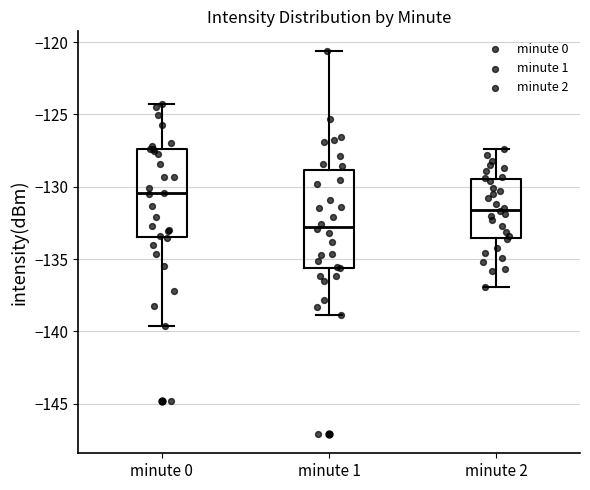

Reading left to right, transcribe this box plot: for each box, give where its median line is, the range the box spans, and where its two whiskers end, as read against the y-axis. The values are not printed on the chart, so give them approximately, as read against the axis.

minute 0: median -130.5, box -133.5 to -127.5, whiskers -139.5 to -124.5
minute 1: median -133.0, box -135.5 to -129.0, whiskers -139.0 to -120.5
minute 2: median -131.5, box -133.5 to -129.5, whiskers -137.0 to -127.5